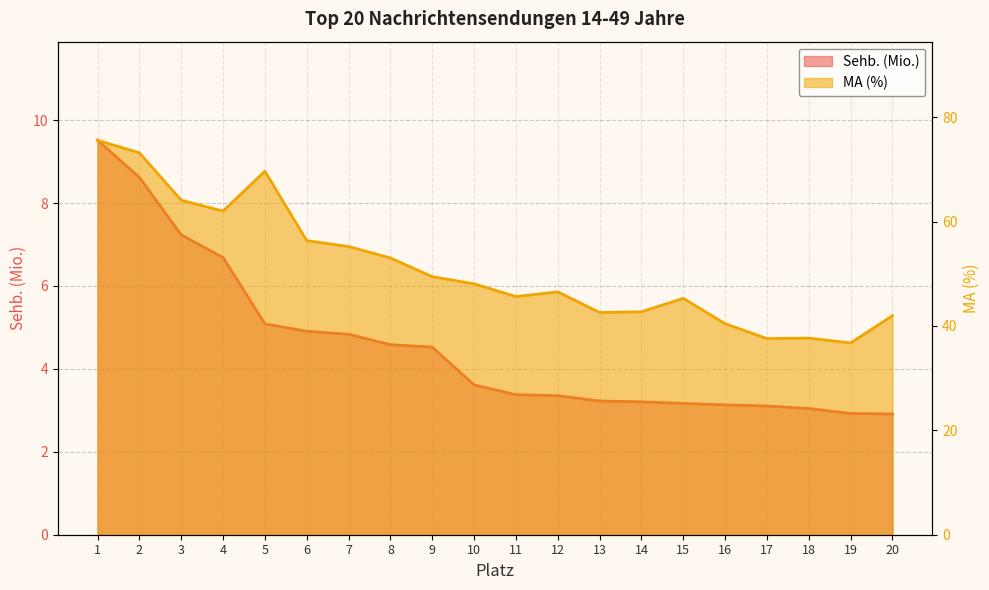

What is the lowest value of the MA (%) series?

36.7